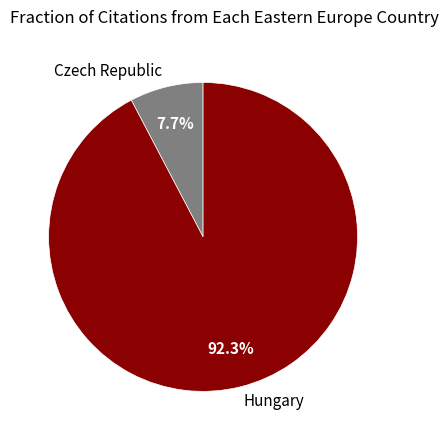

To the nearest percent, what is the average slice percentage?

50%